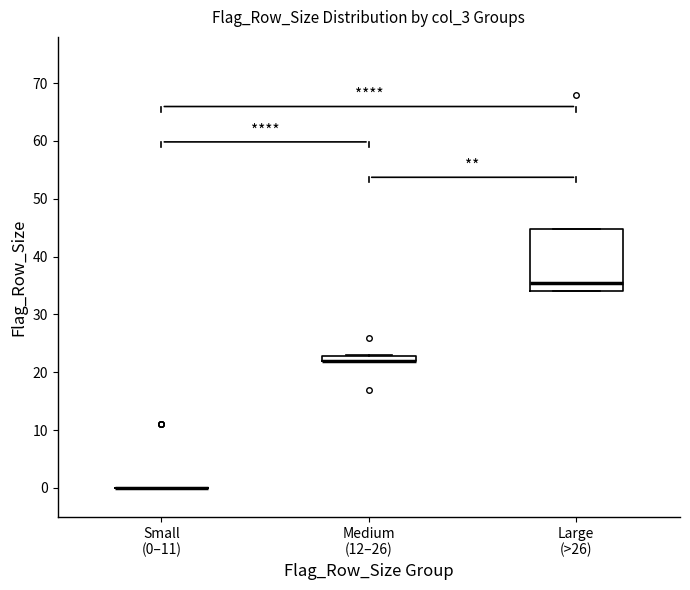

Comparing the boxes themselves (not the whiskers), which one is the tallest?

Large (>26)